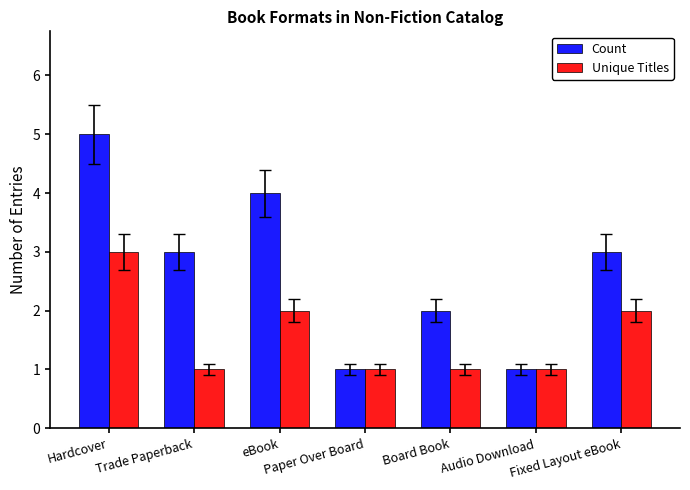

The Unique Titles series shows 1 at Board Book. True or false?

True